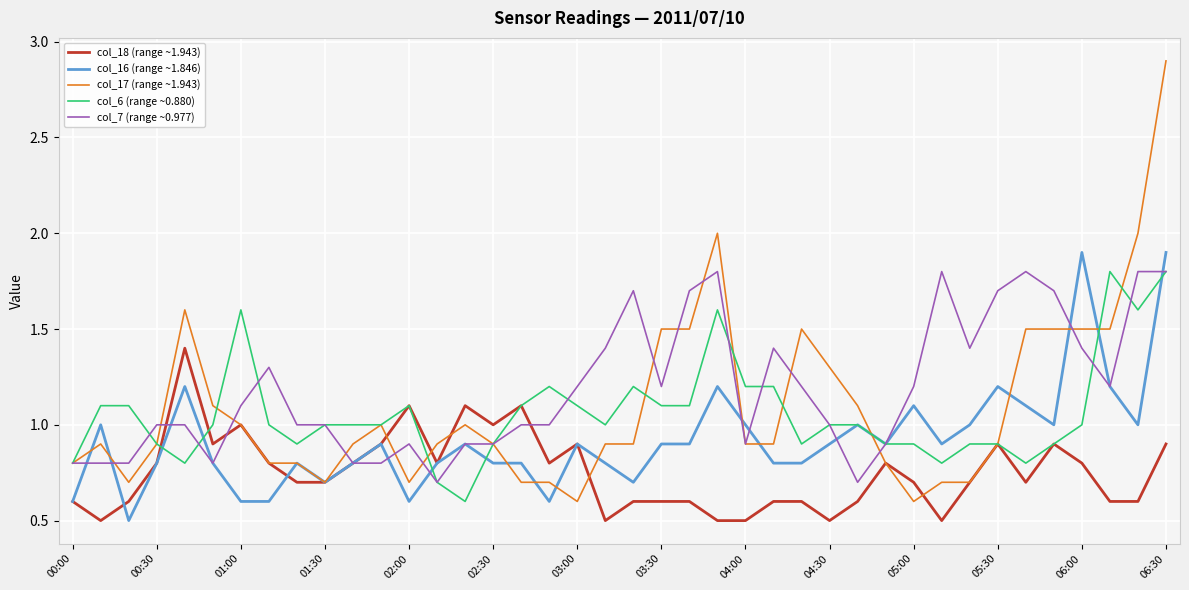

Which series has the widest spread of values?

col_17 (range ~1.943)